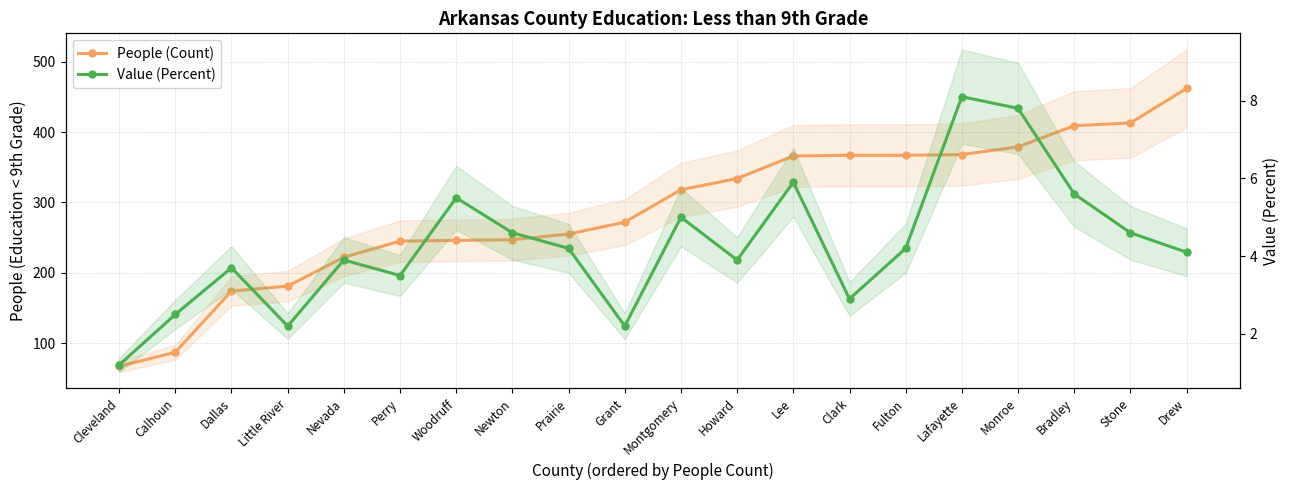

Reading left to right, list all the values displayed in this chart.

People (Count): 67.0	87.0	174.0	181.0	222.0	245.0	246.0	247.0	255.0	272.0	318.0	334.0	366.0	367.0	367.0	368.0	379.0	409.0	413.0	462.0
Value (Percent): 1.2	2.5	3.7	2.2	3.9	3.5	5.5	4.6	4.2	2.2	5.0	3.9	5.9	2.9	4.2	8.1	7.8	5.6	4.6	4.1